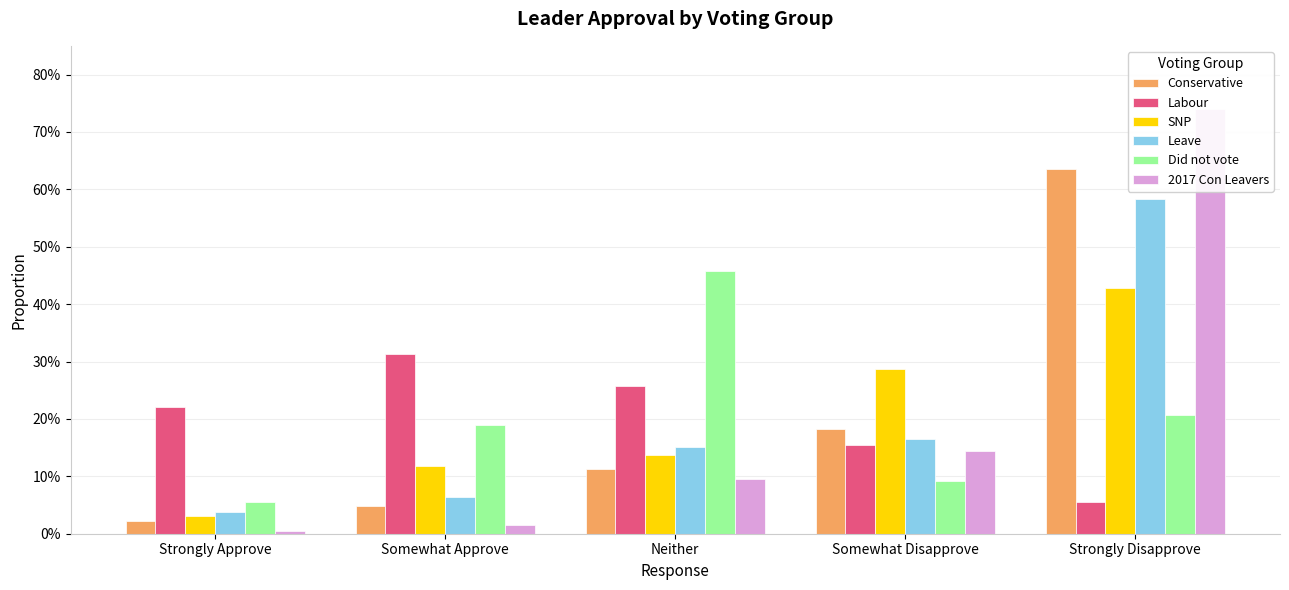

Count the number of categories in the chart.

5